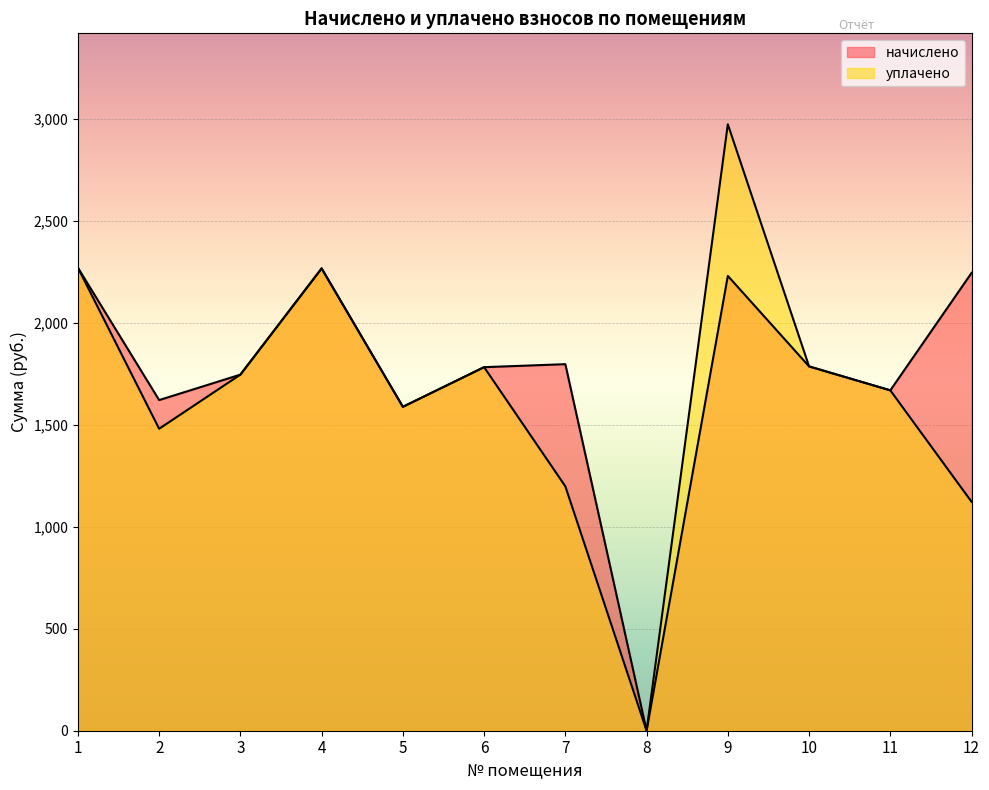

What is the greatest value displayed?

2971.9